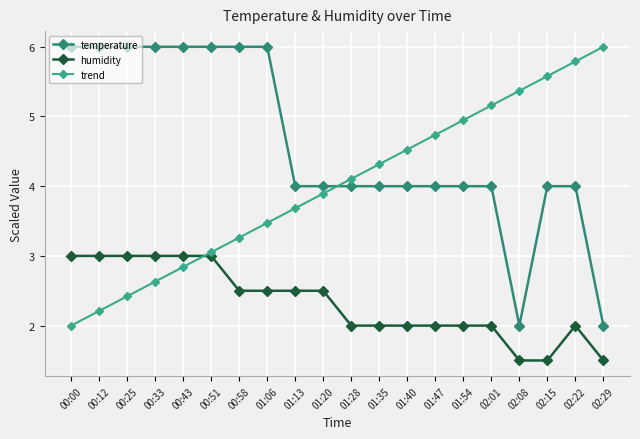

The trend series shows 3.3 at 00:00. True or false?

False